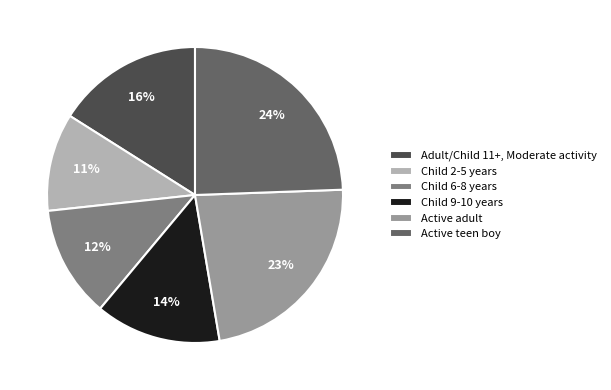

Is there a majority slice in this chart?

No